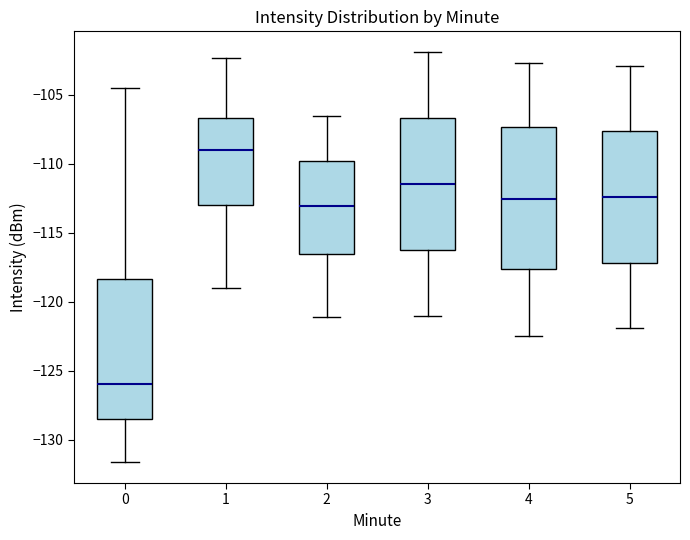

Reading left to right, transcribe this box plot: for each box, give where its median line is, the range the box spans, and where its two whiskers end, as read against the y-axis. The values are not printed on the chart, so give them approximately, as read against the axis.

0: median -126.0, box -128.5 to -118.5, whiskers -131.5 to -104.5
1: median -109.0, box -113.0 to -106.5, whiskers -119.0 to -102.5
2: median -113.0, box -116.5 to -110.0, whiskers -121.0 to -106.5
3: median -111.5, box -116.0 to -106.5, whiskers -121.0 to -102.0
4: median -112.5, box -117.5 to -107.5, whiskers -122.5 to -102.5
5: median -112.5, box -117.0 to -107.5, whiskers -122.0 to -103.0